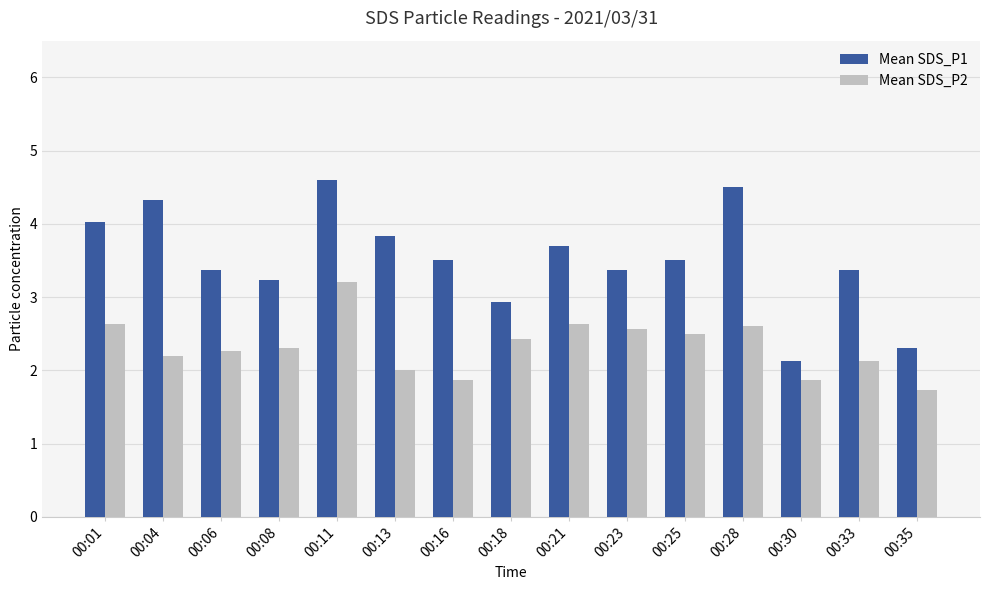

Which series has the widest spread of values?

Mean SDS_P1